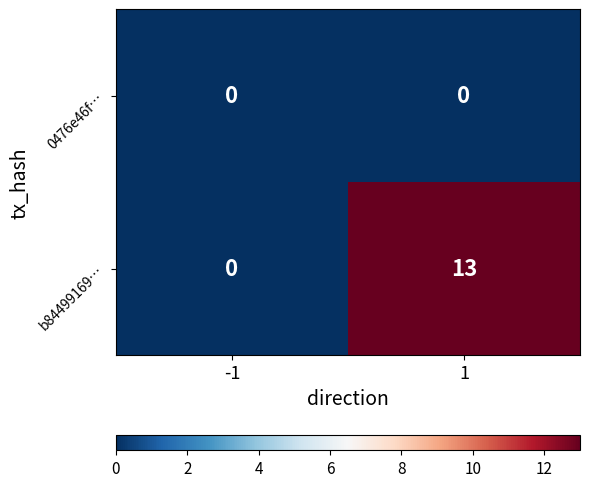

What is the sum of all b84499169… values?

13